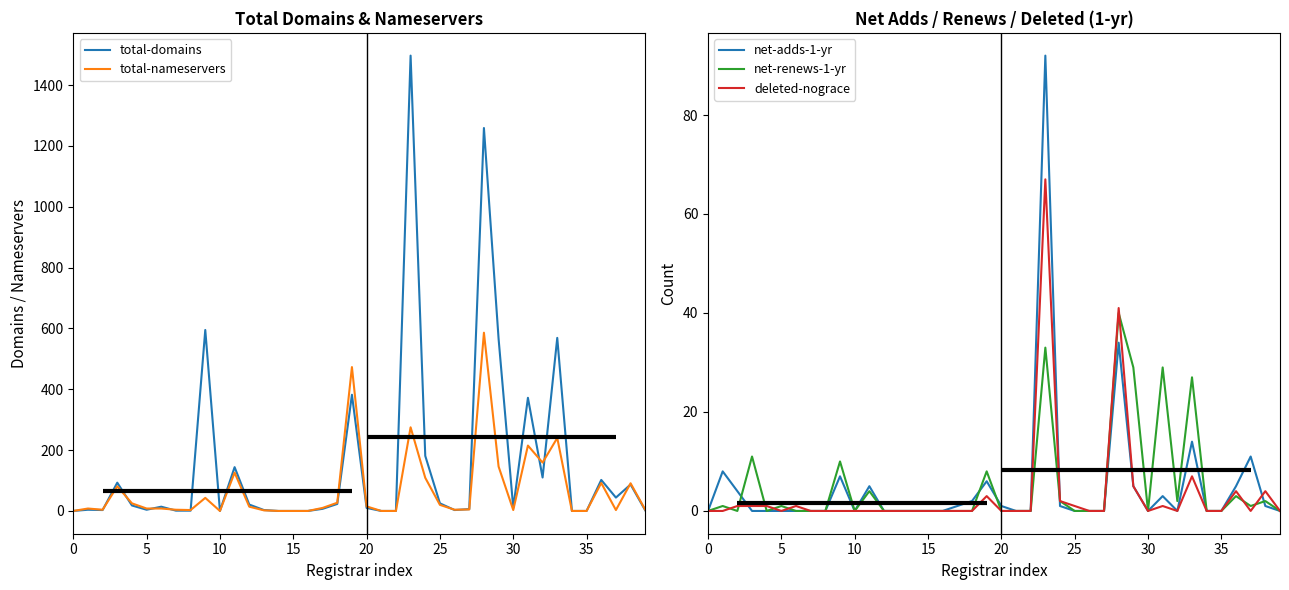

What is the greatest value displayed?

1497